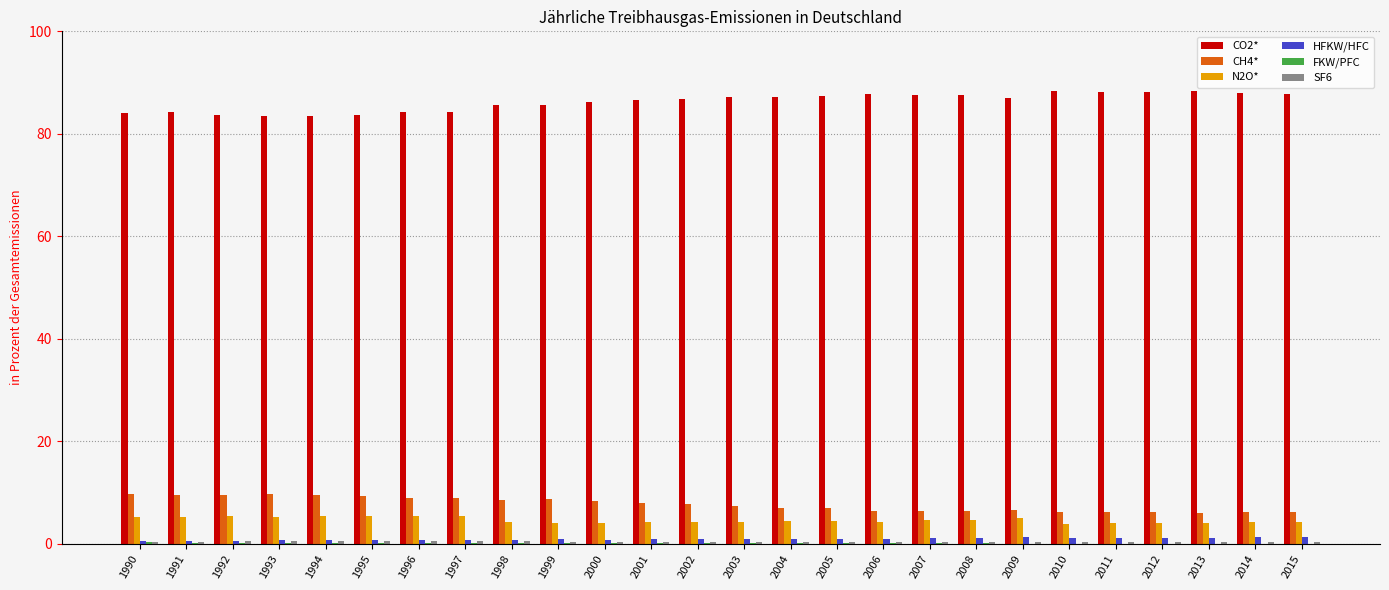

Is it true that CO2* equals 88.4 at 2013?

True